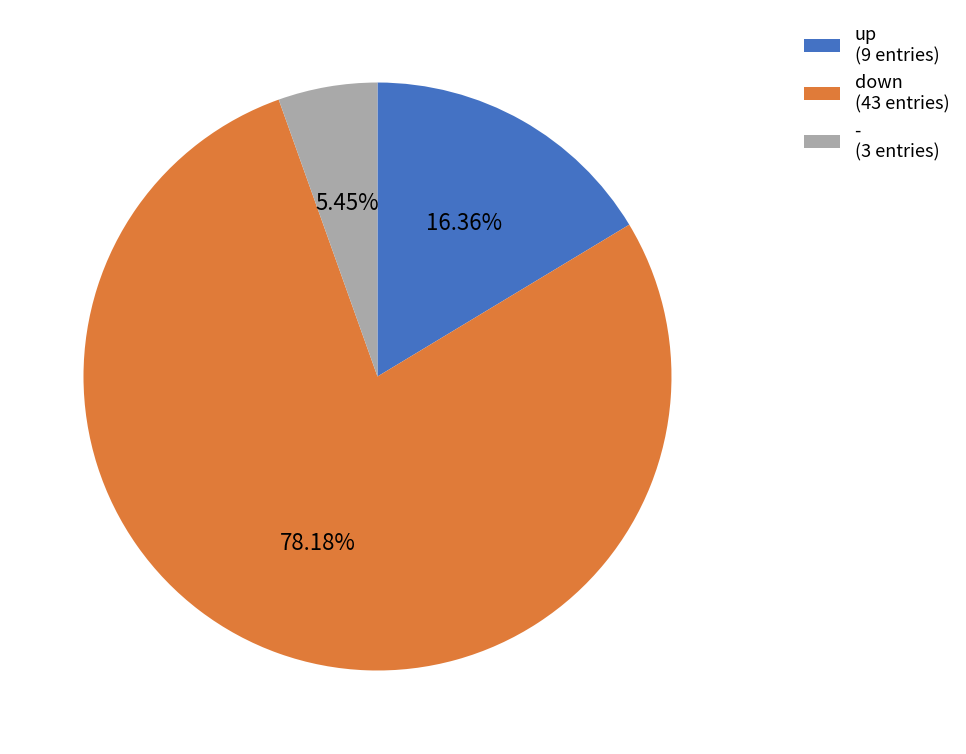

To the nearest percent, what percentage of the pie is -?

5%